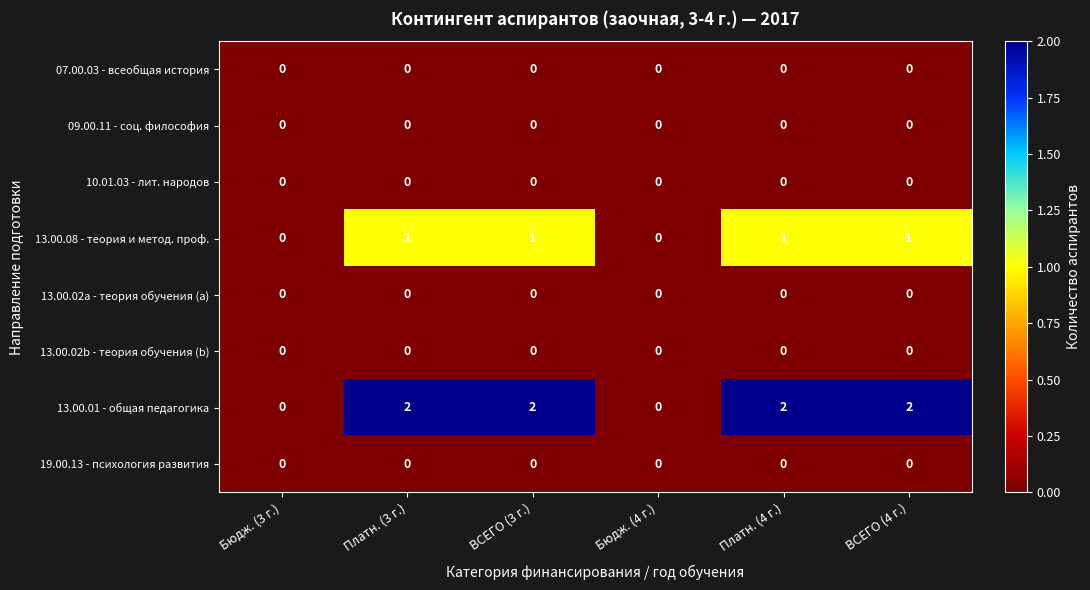

Which series has the widest spread of values?

13.00.01 - общая педагогика